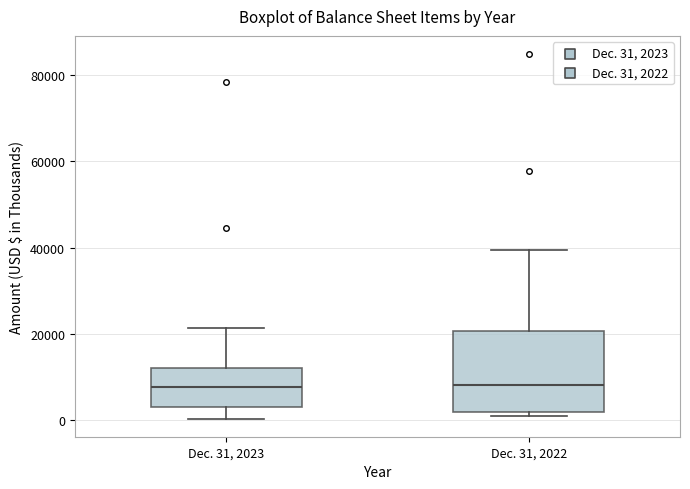

Reading left to right, read every box against the y-axis: the position of its median line, the range the box covers, and the ends of its whiskers. The values are not printed on the chart, so give them approximately, as read against the axis.

Dec. 31, 2023: median 8000, box 2000 to 12000, whiskers 0 to 22000
Dec. 31, 2022: median 8000, box 2000 to 20000, whiskers 0 to 40000